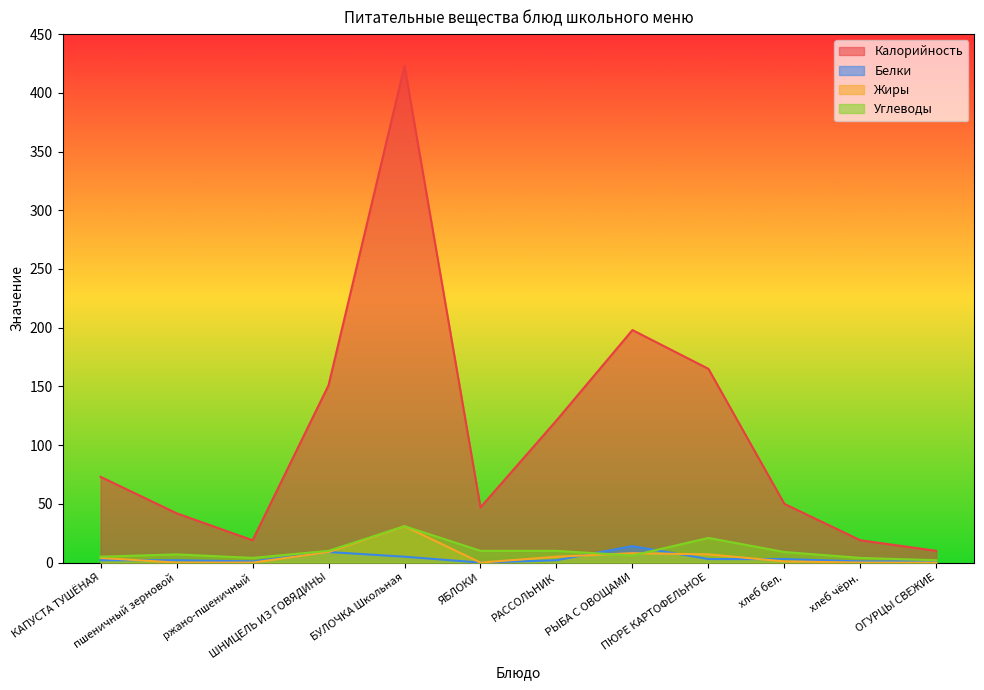

Where does the Жиры series first go above 4?

ШНИЦЕЛЬ ИЗ ГОВЯДИНЫ